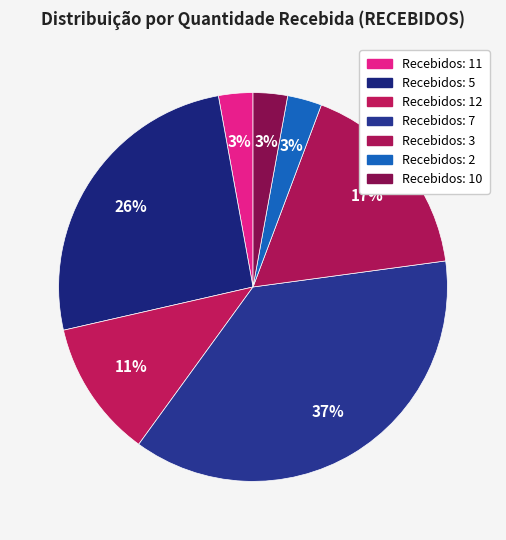

Count the number of slices in the pie.

7